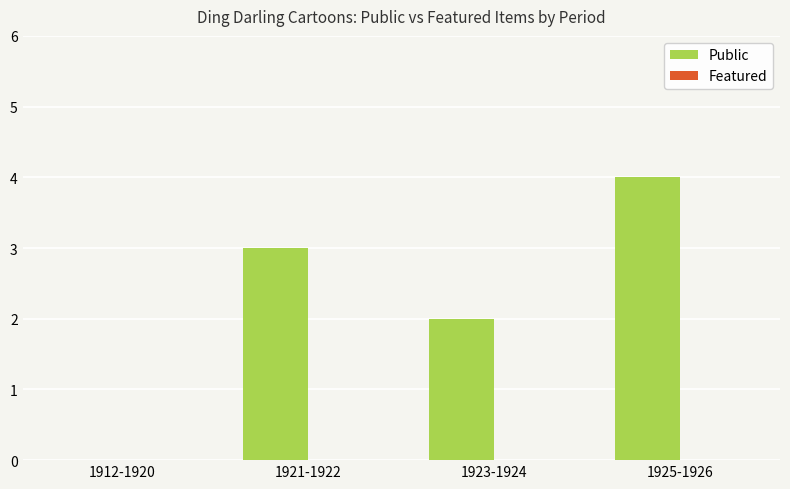

How many categories are shown in the chart?

4